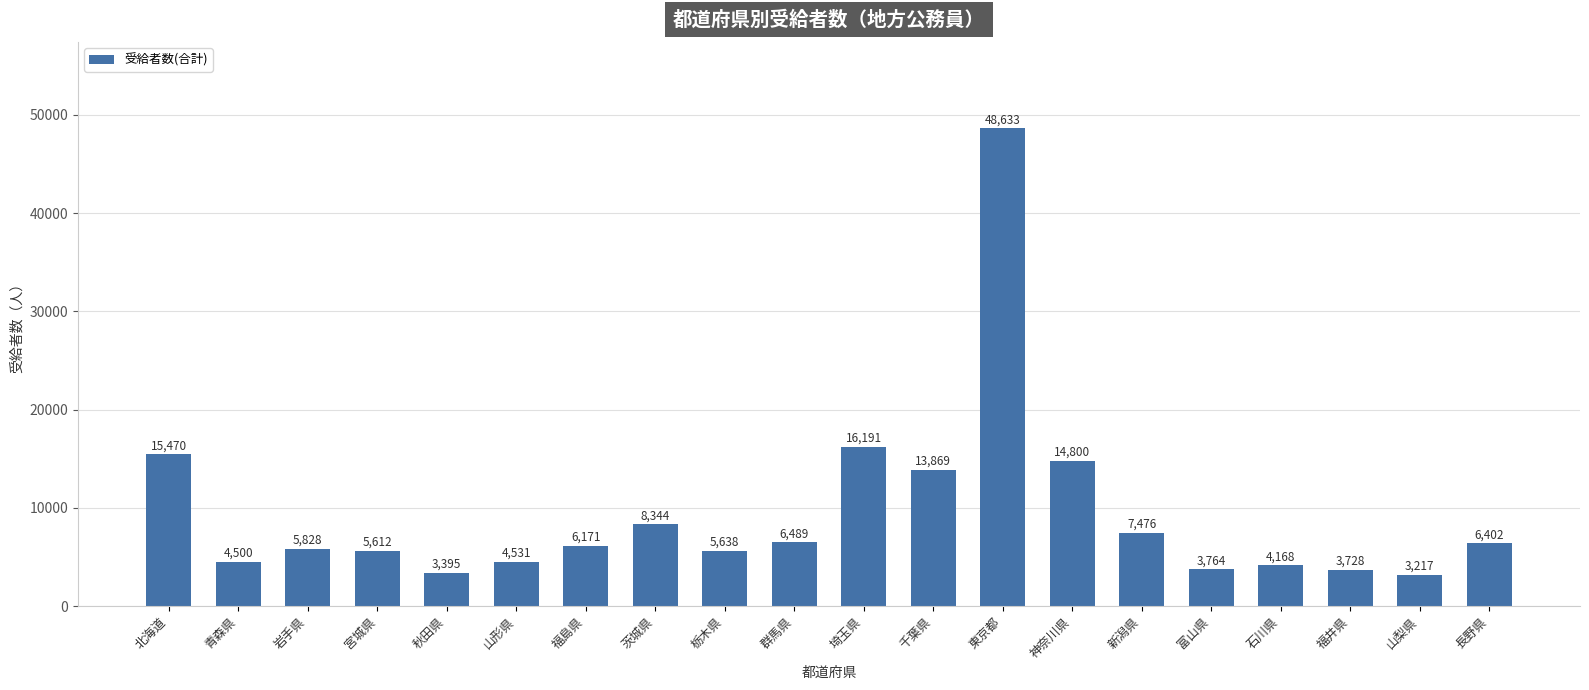

Reading right to left, list all the values displayed in this chart.

6402	3217	3728	4168	3764	7476	14800	48633	13869	16191	6489	5638	8344	6171	4531	3395	5612	5828	4500	15470